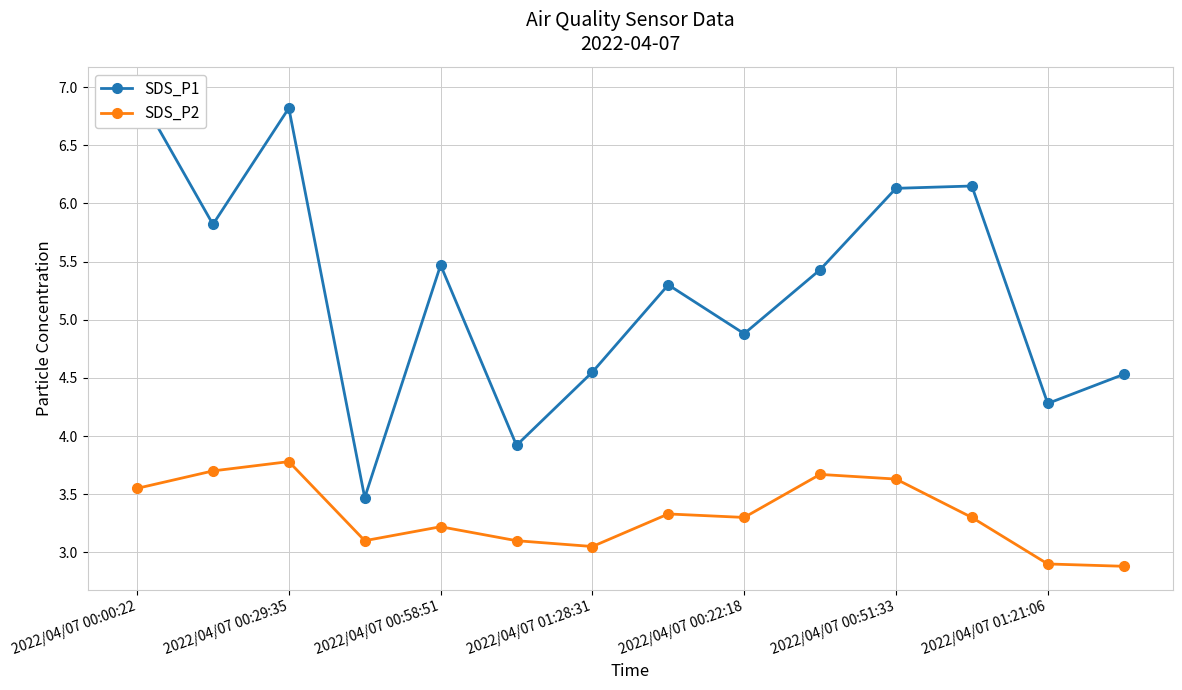

True or false: SDS_P2 has more than 0 points higher than both neighbors.

True